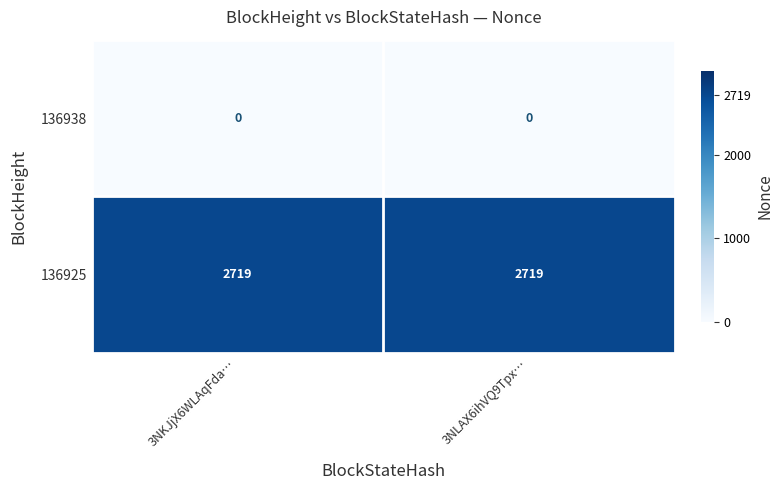

Which series has the largest total across all categories?

136925